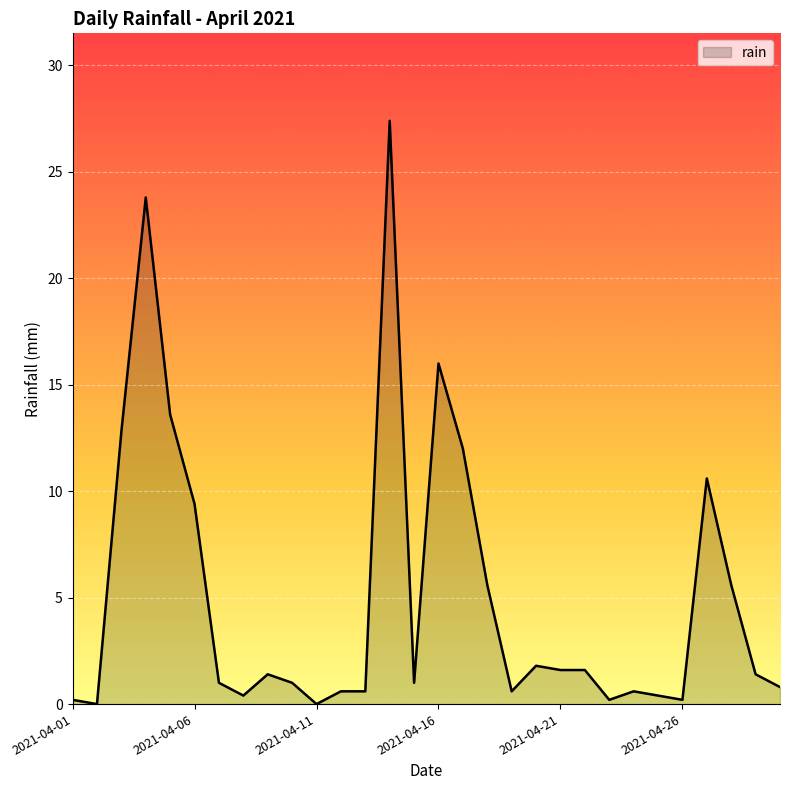

What is the greatest value displayed?

27.4